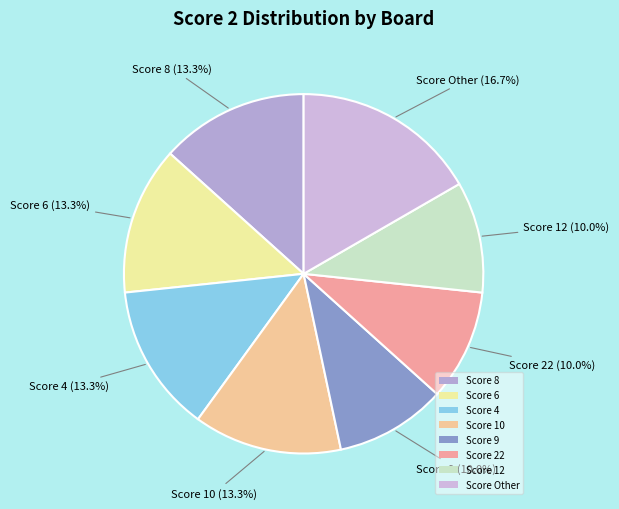

Is Score 22 the majority of the pie?

No